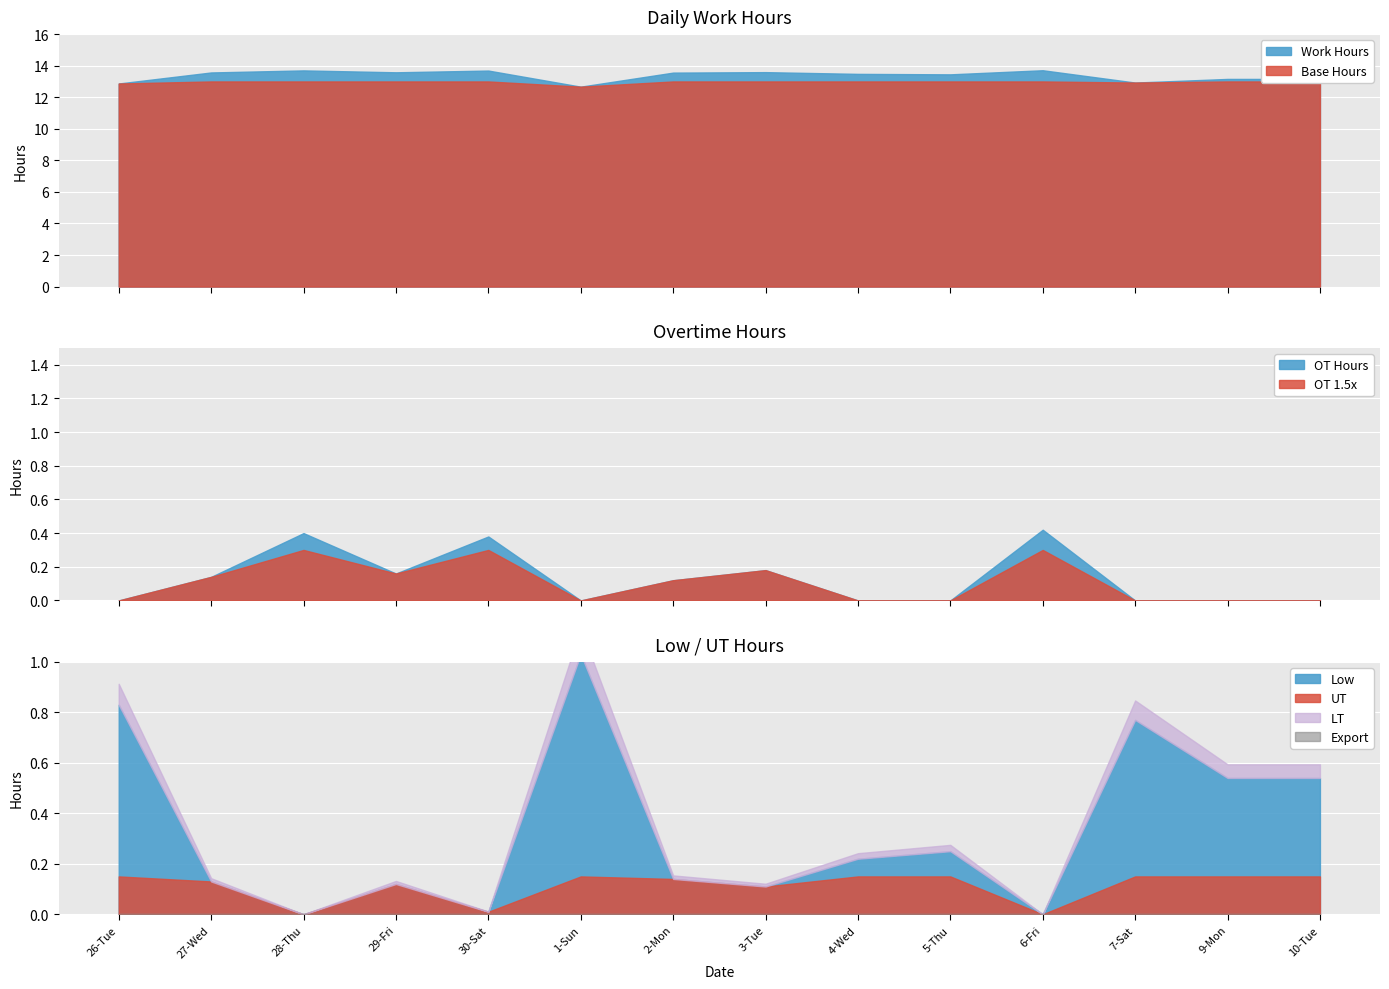

What is the sum of the Work Hours values at 28-Thu and 7-Sat?

26.6